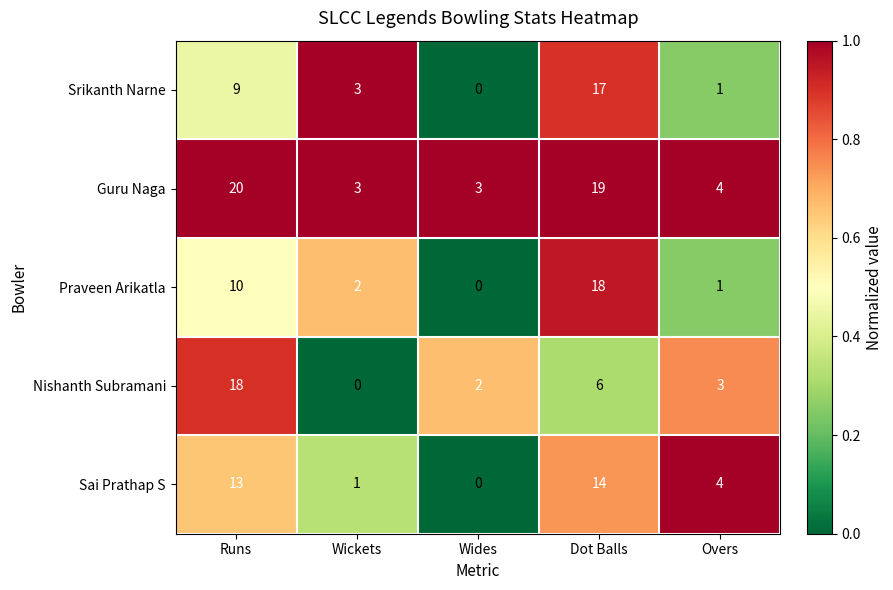

Where does the Nishanth Subramani series first go above 3?

Runs